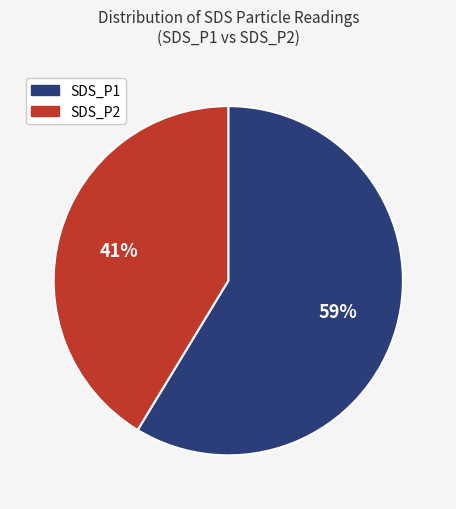

To the nearest percent, what is the average slice percentage?

50%